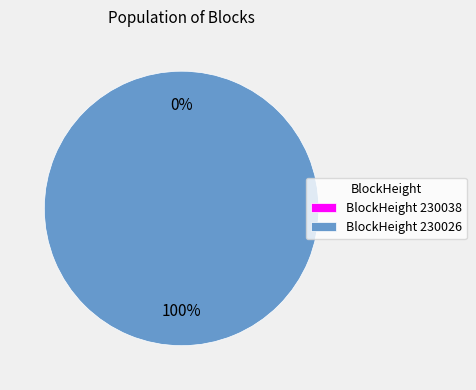

Between 230026 and 230038, which is larger?

230026